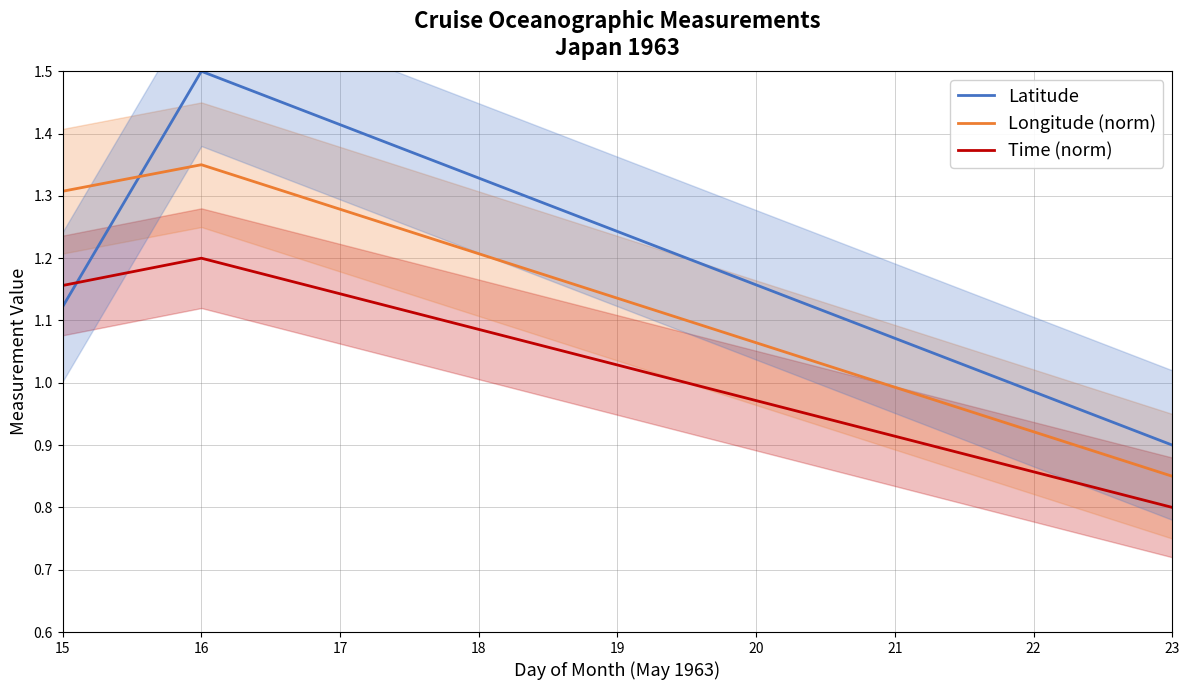

Does the chart display data point markers on the line(s)?

No